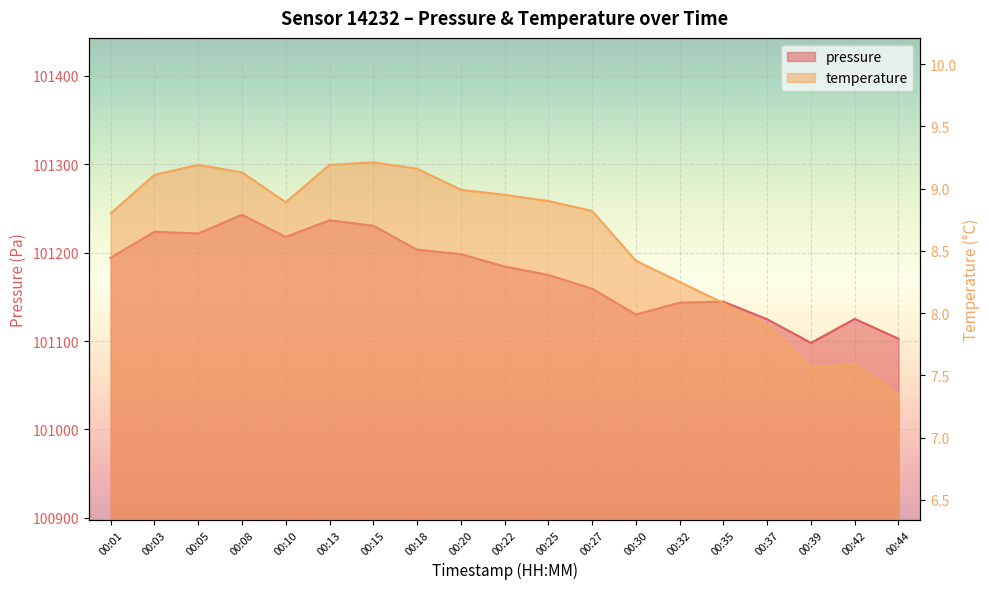

What is the spread (max minus min) of values at 00:44?

101095.2